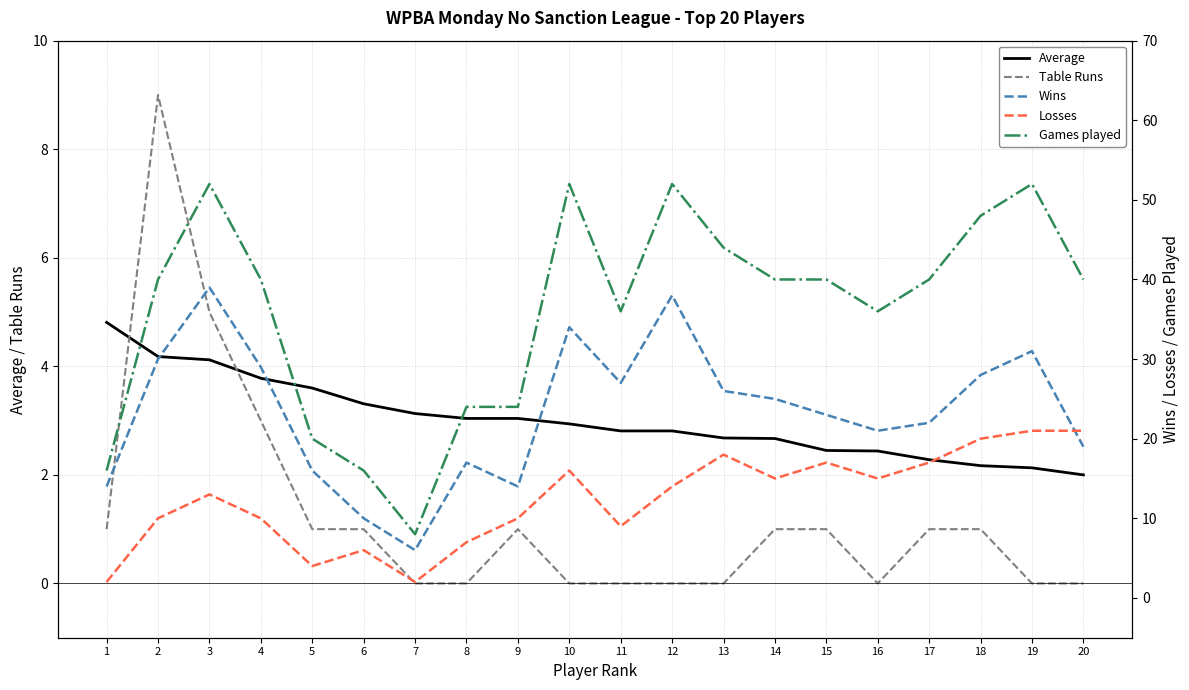

How many intersections are there between Average and Table Runs?

2